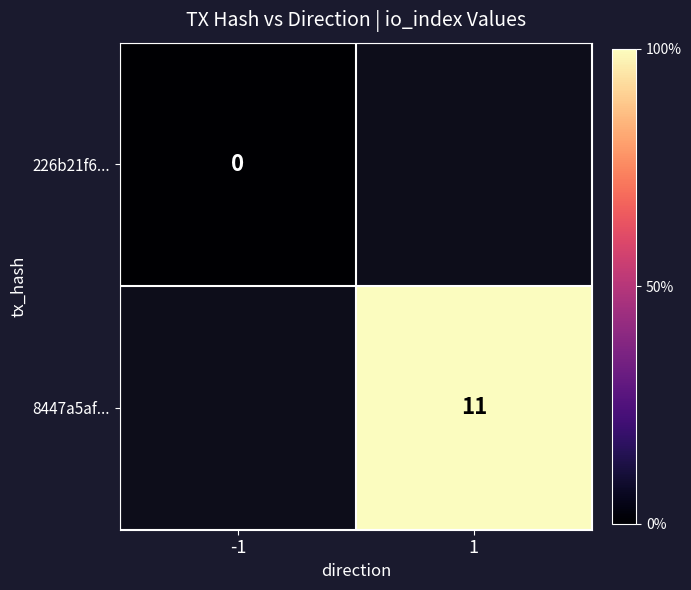

Is the value of 8447a5af... at 1 greater than the value of 226b21f6... at -1?

Yes